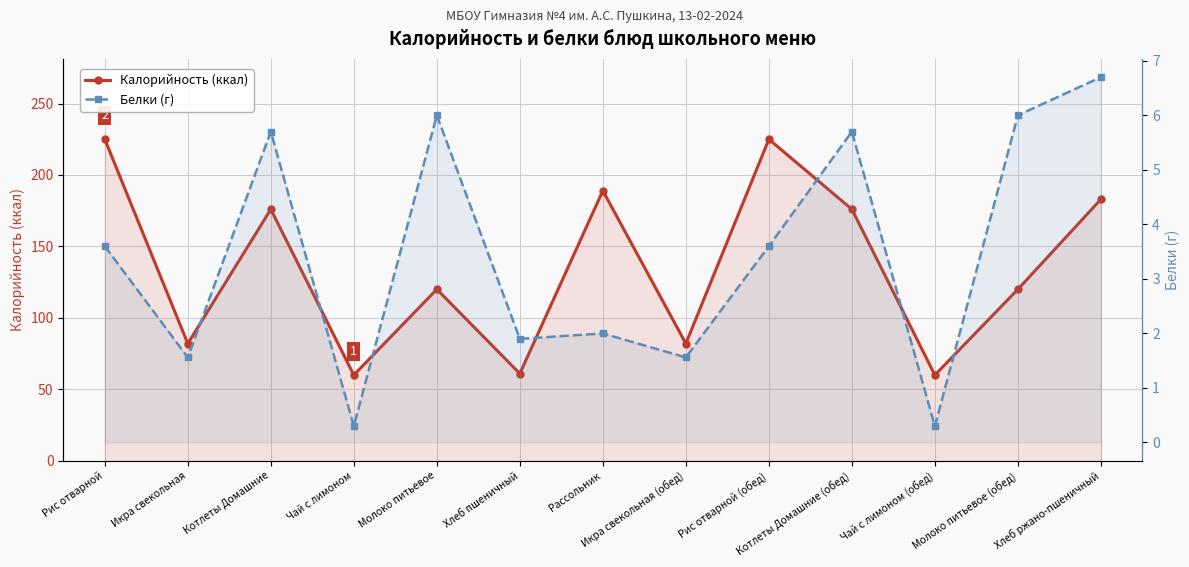

What are all the series names shown in the legend?

Калорийность (ккал), Белки (г)